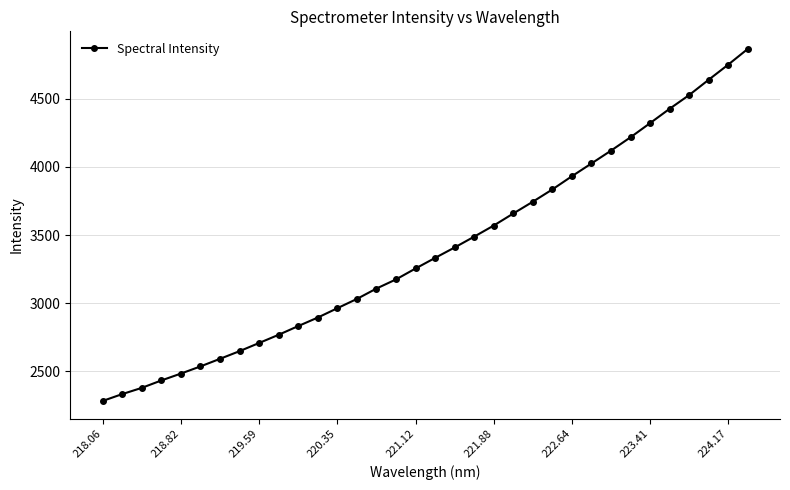

What is the sum of all values?

115292.8